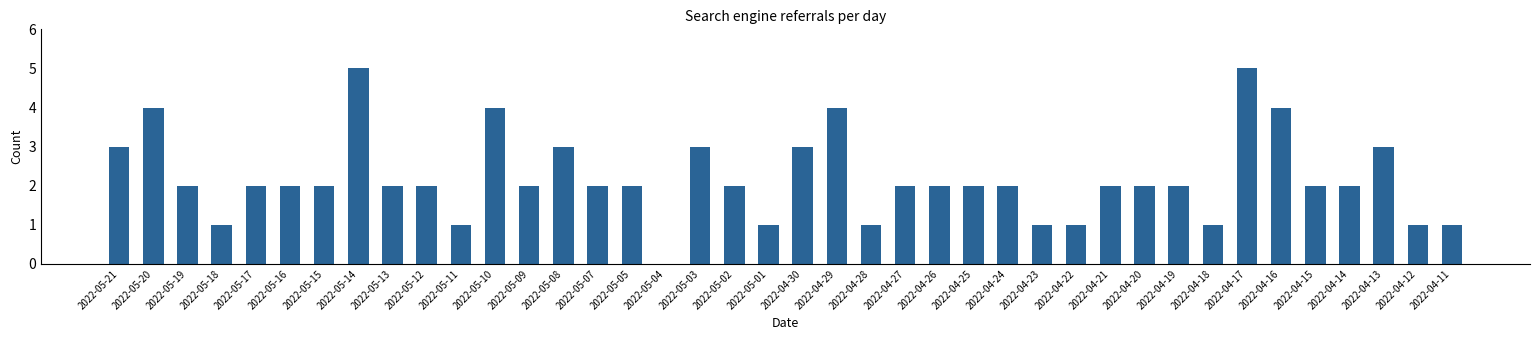

What is the change in value from 2022-04-18 to 2022-04-16?

+3